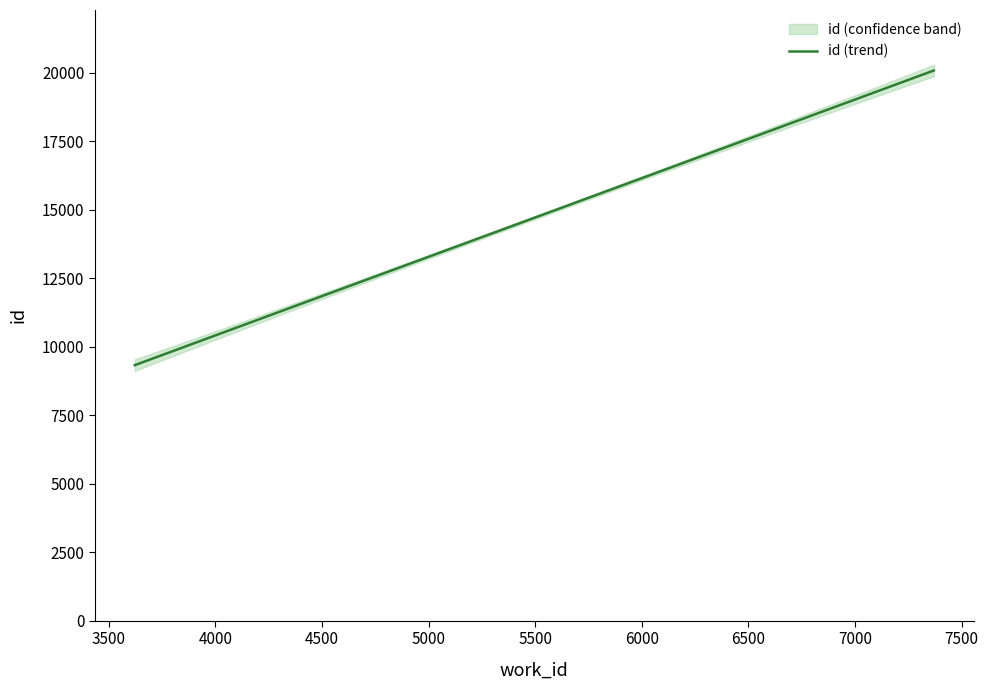

Where is the data nearest to the value 14746?

1